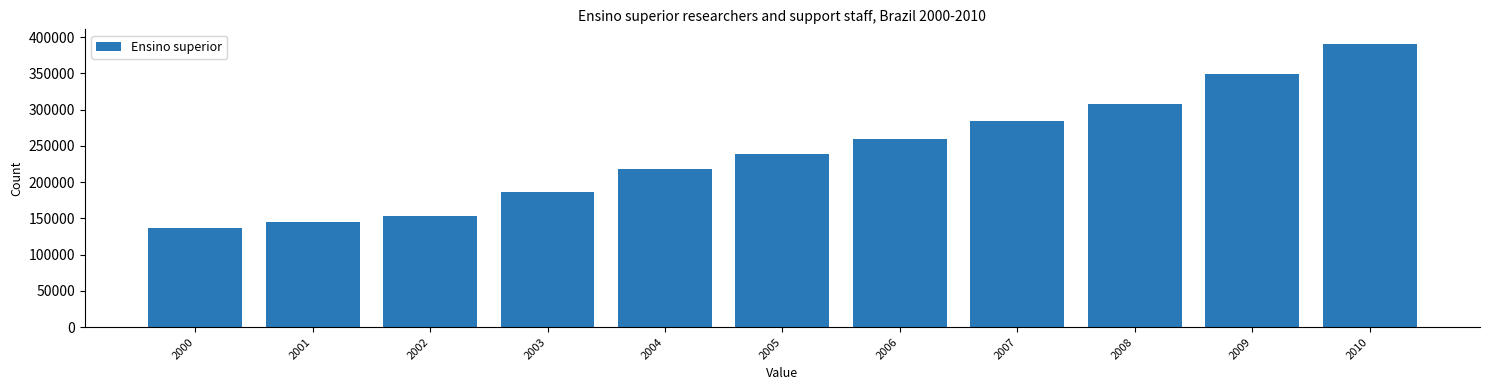

Reading right to left, transcribe all the data shown in this chart.

2010=391222	2009=348873	2008=308036	2007=283704	2006=259364	2005=238959	2004=218498	2003=186358	2002=152777	2001=144487	2000=136658